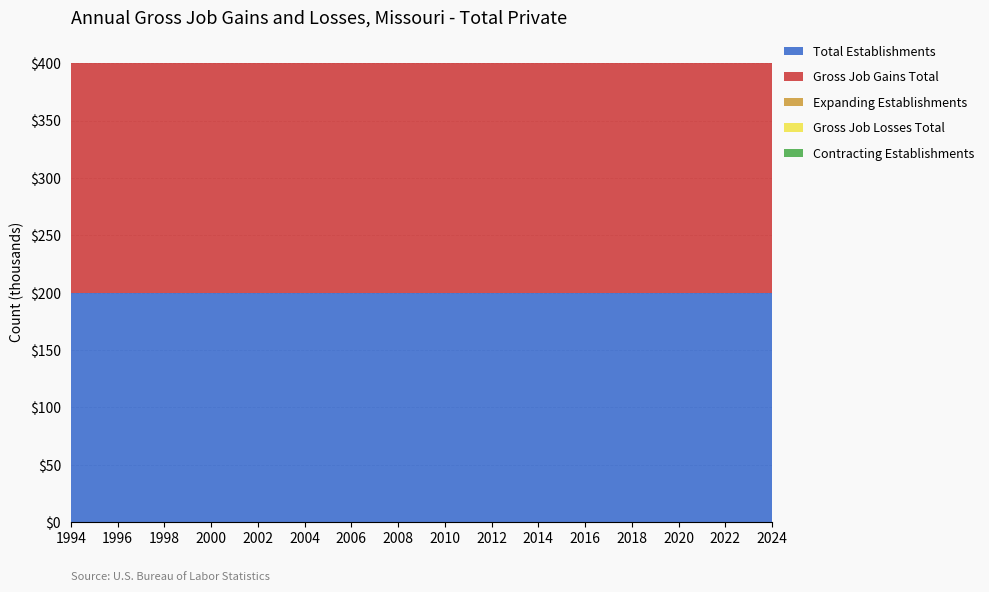

Reading left to right, extract all data points from this chart.

Total Establishments: 1994=200	1995=200	1996=200	1997=200	1998=200	1999=200	2000=200	2001=200	2002=200	2003=200	2004=200	2005=200	2006=200	2007=200	2008=200	2009=200	2010=200	2011=200	2012=200	2013=200	2014=200	2015=200	2016=200	2017=200	2018=200	2019=200	2020=200	2021=200	2022=200	2023=200	2024=200
Gross Job Gains Total: 1994=200	1995=200	1996=200	1997=200	1998=200	1999=200	2000=200	2001=200	2002=200	2003=200	2004=200	2005=200	2006=200	2007=200	2008=200	2009=200	2010=200	2011=200	2012=200	2013=200	2014=200	2015=200	2016=200	2017=200	2018=200	2019=200	2020=200	2021=200	2022=200	2023=200	2024=200
Expanding Establishments: 1994=0	1995=0	1996=0	1997=0	1998=0	1999=0	2000=0	2001=0	2002=0	2003=0	2004=0	2005=0	2006=0	2007=0	2008=0	2009=0	2010=0	2011=0	2012=0	2013=0	2014=0	2015=0	2016=0	2017=0	2018=0	2019=0	2020=0	2021=0	2022=0	2023=0	2024=0
Gross Job Losses Total: 1994=0	1995=0	1996=0	1997=0	1998=0	1999=0	2000=0	2001=0	2002=0	2003=0	2004=0	2005=0	2006=0	2007=0	2008=0	2009=0	2010=0	2011=0	2012=0	2013=0	2014=0	2015=0	2016=0	2017=0	2018=0	2019=0	2020=0	2021=0	2022=0	2023=0	2024=0
Contracting Establishments: 1994=0	1995=0	1996=0	1997=0	1998=0	1999=0	2000=0	2001=0	2002=0	2003=0	2004=0	2005=0	2006=0	2007=0	2008=0	2009=0	2010=0	2011=0	2012=0	2013=0	2014=0	2015=0	2016=0	2017=0	2018=0	2019=0	2020=0	2021=0	2022=0	2023=0	2024=0